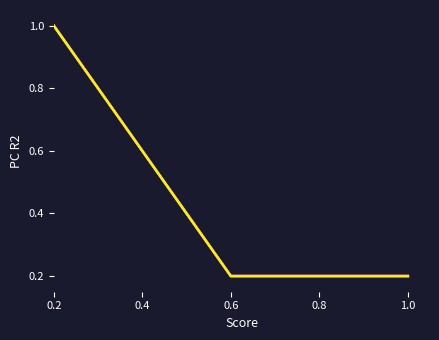

Does the chart display data point markers on the line(s)?

No